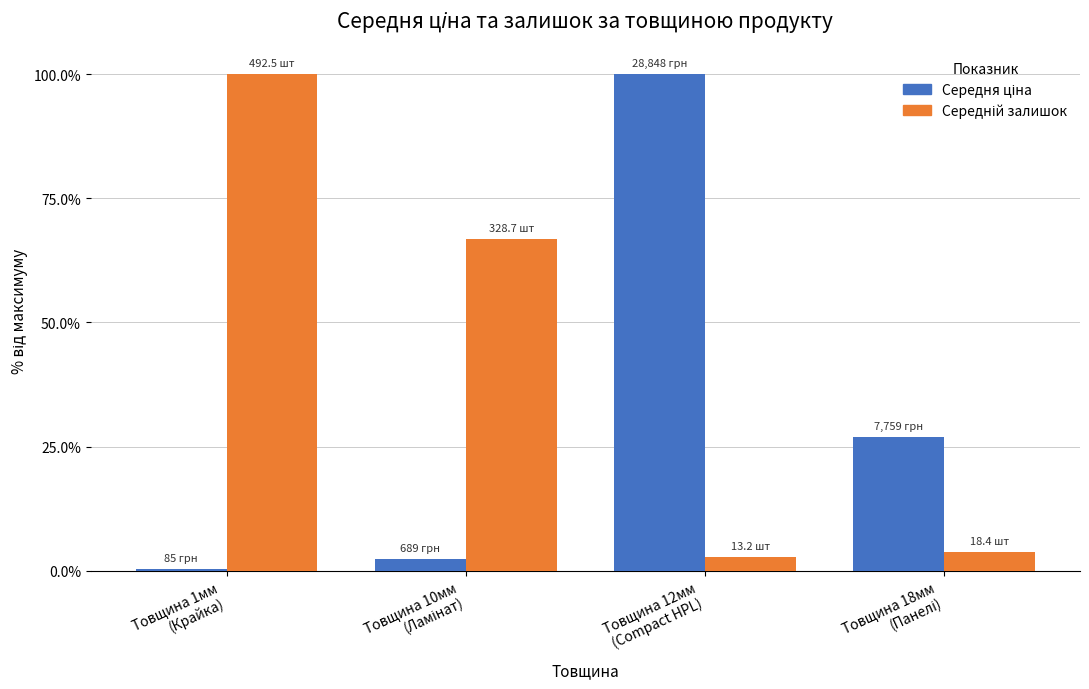

Which has a higher value, Товщина 12мм
(Compact HPL) or Товщина 10мм
(Ламінат)?

Товщина 12мм
(Compact HPL)